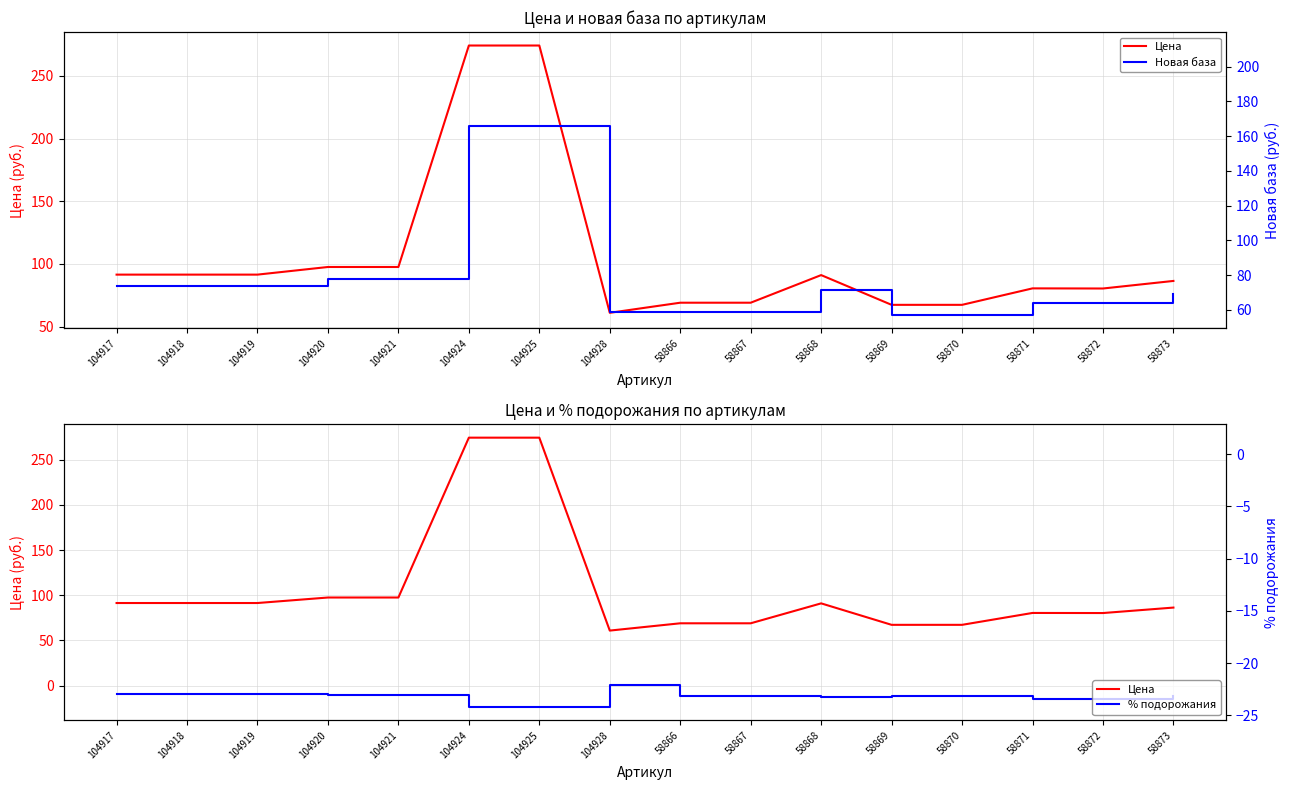

How many interior local peaks does the Новая база series have?

1